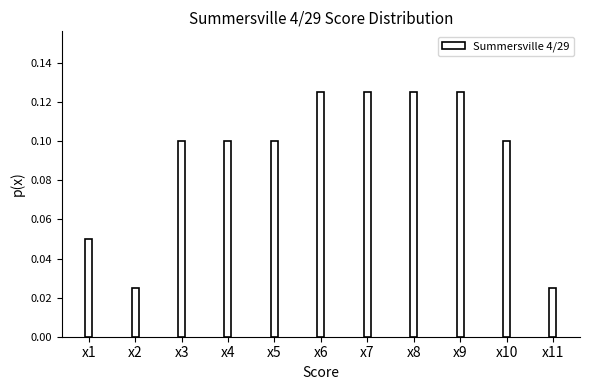

True or false: the data shows 0.1 at x10.

True